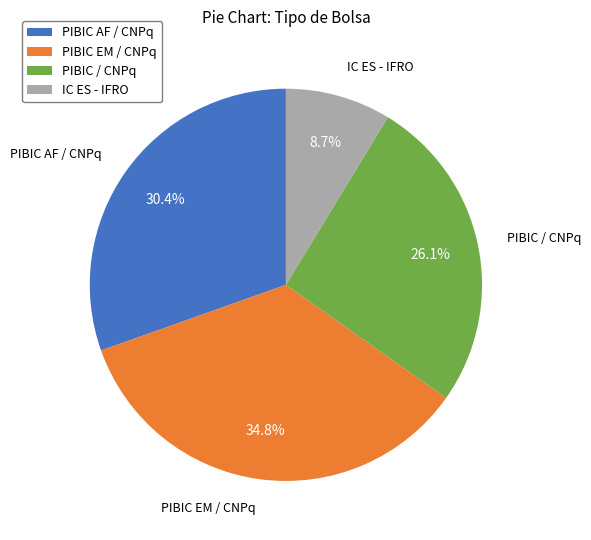

Which has a higher value, PIBIC AF / CNPq or IC ES - IFRO?

PIBIC AF / CNPq